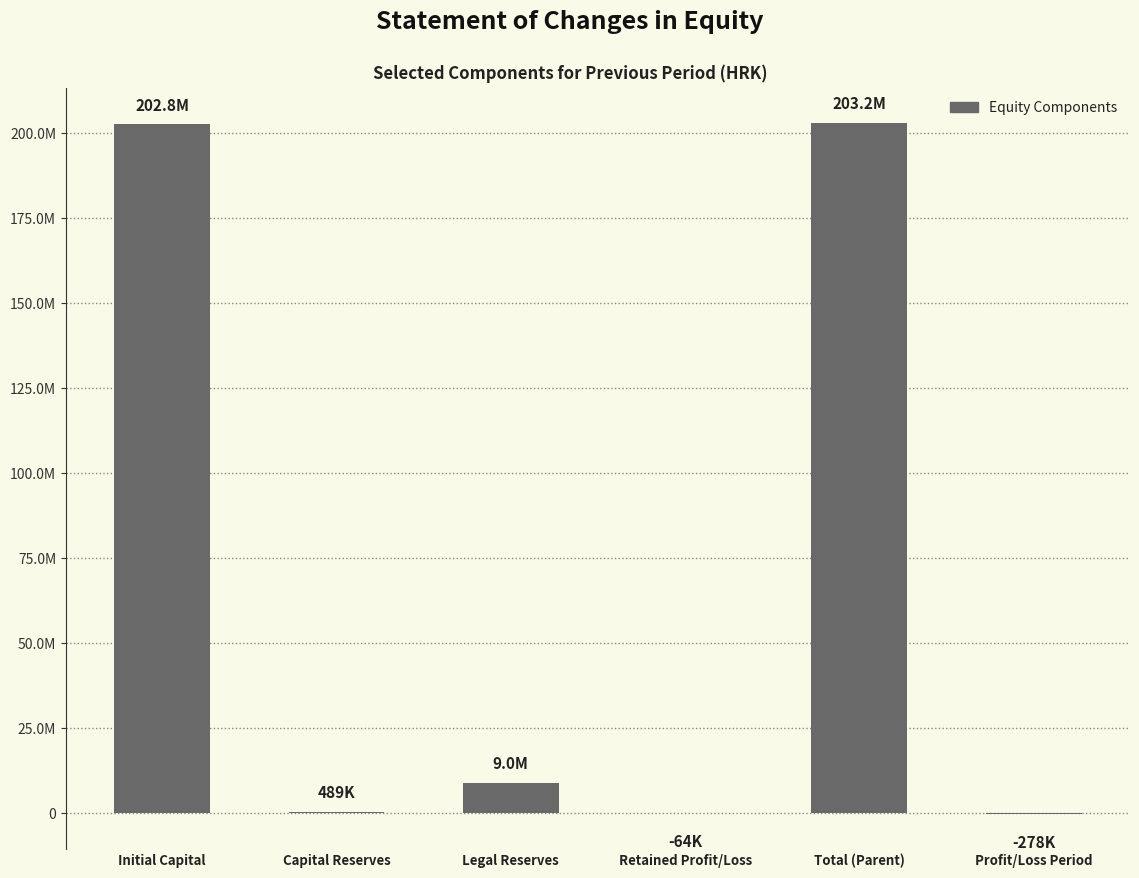

Reading right to left, extract all data points from this chart.

-278001	203193656	-64374	8963460	488560	202769470